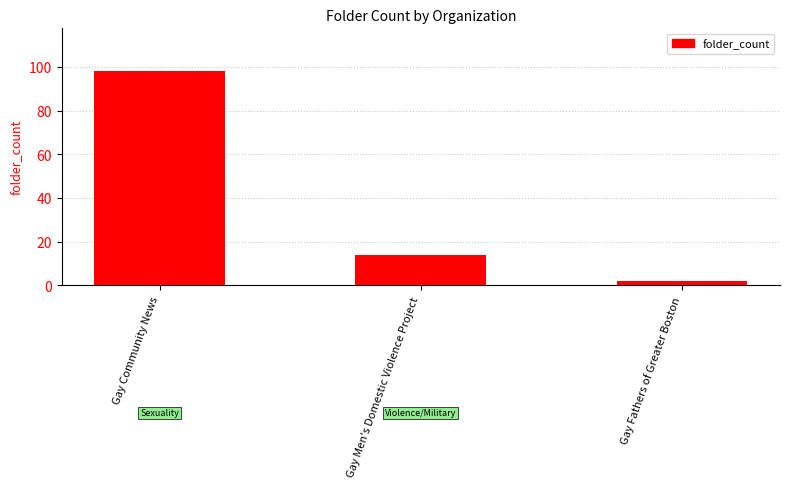

Which category has the highest value across all series?

Gay Community News